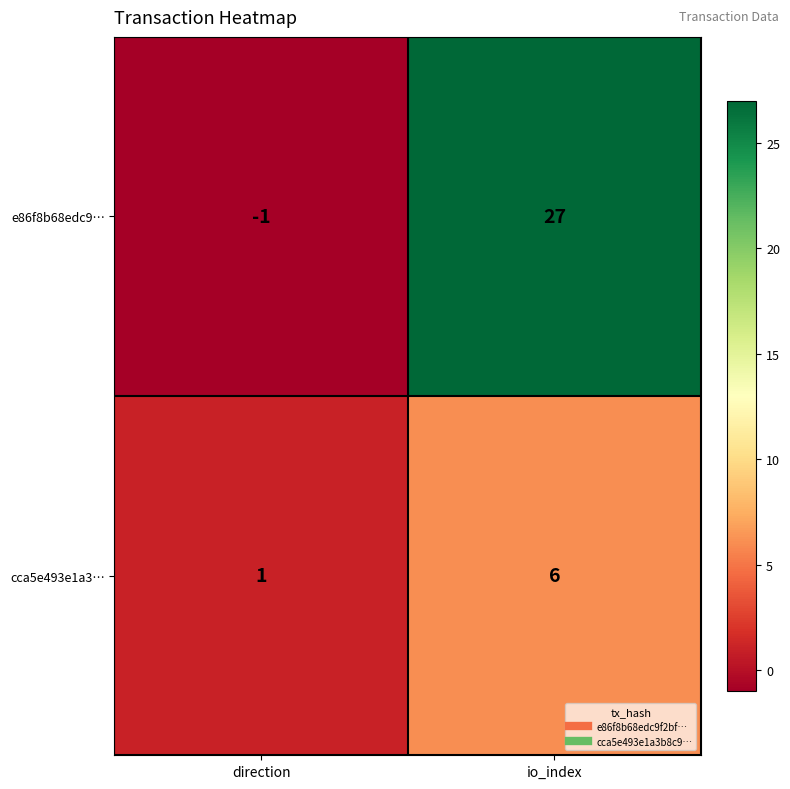

What is the greatest value displayed?

27